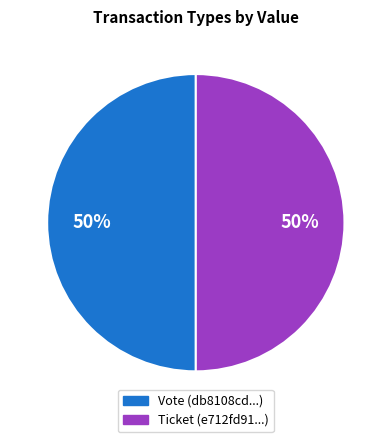

To the nearest percent, what percentage of the pie is Vote?

50%